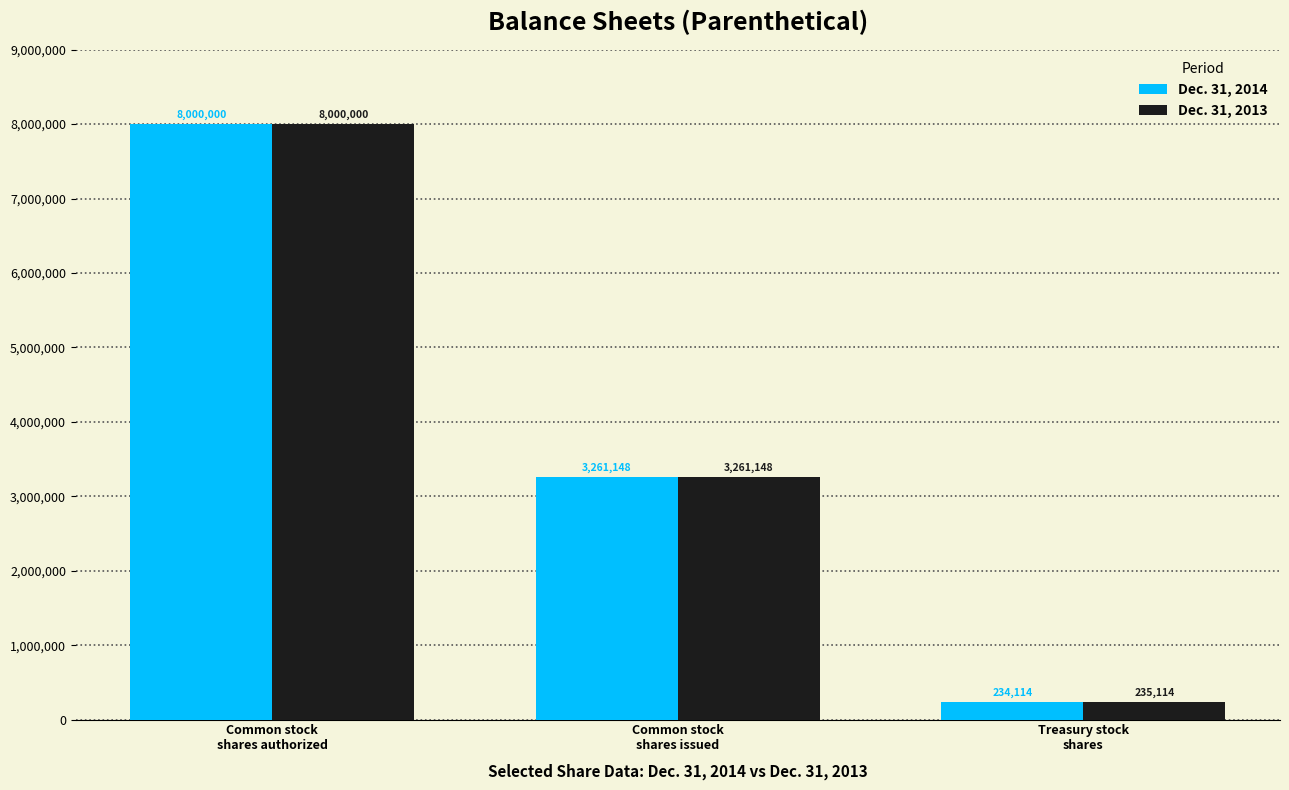

What are all the series names shown in the legend?

Dec. 31, 2014, Dec. 31, 2013